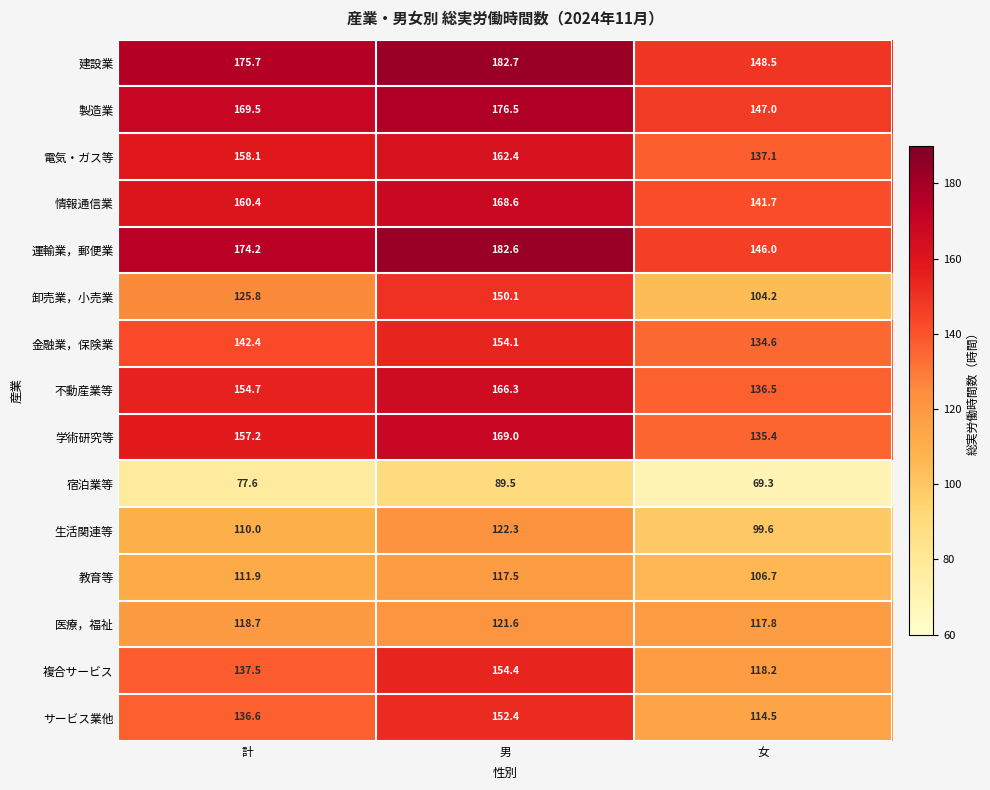

True or false: 不動産業等 has a value of 86.4 at 女.

False